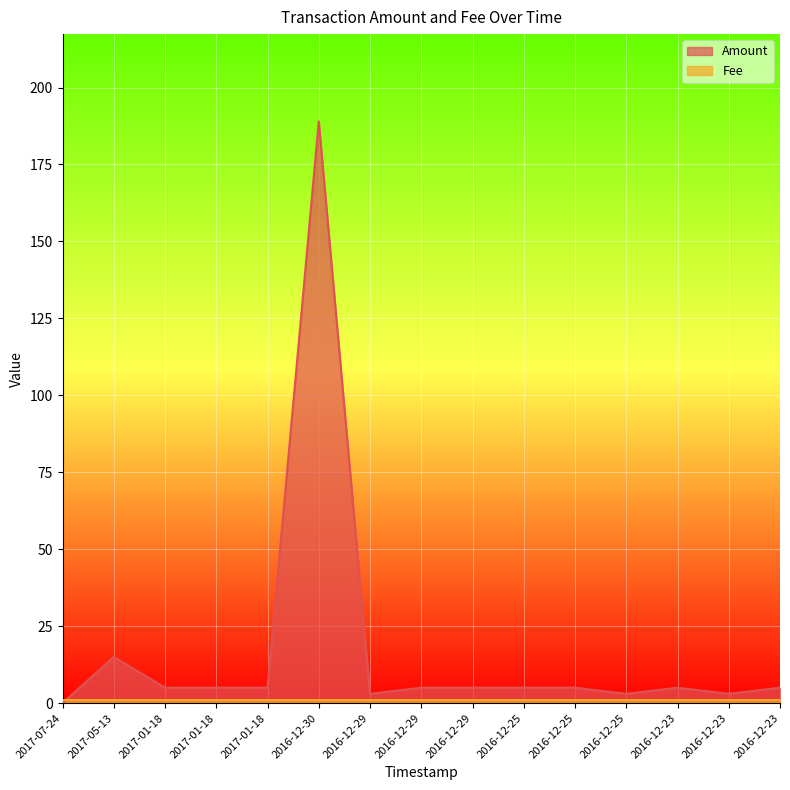

True or false: the data has more than 1 interior local peaks.

True